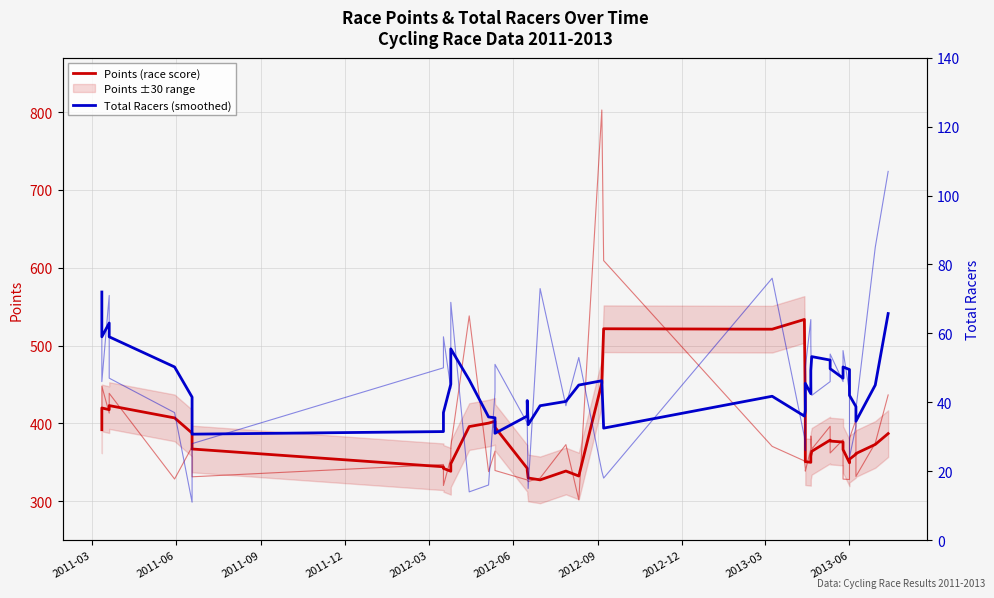

True or false: Total Racers (smoothed) has more than 1 interior local peaks.

True